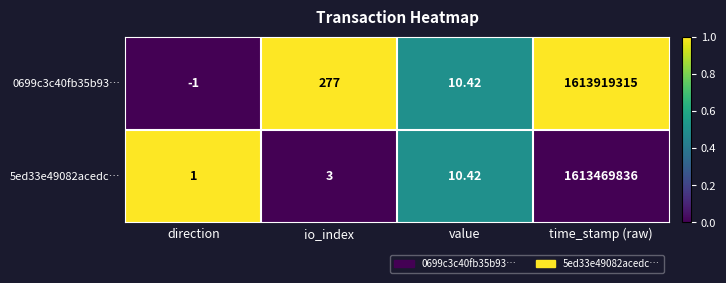

At which category is the sum across all series the highest?

time_stamp (raw)